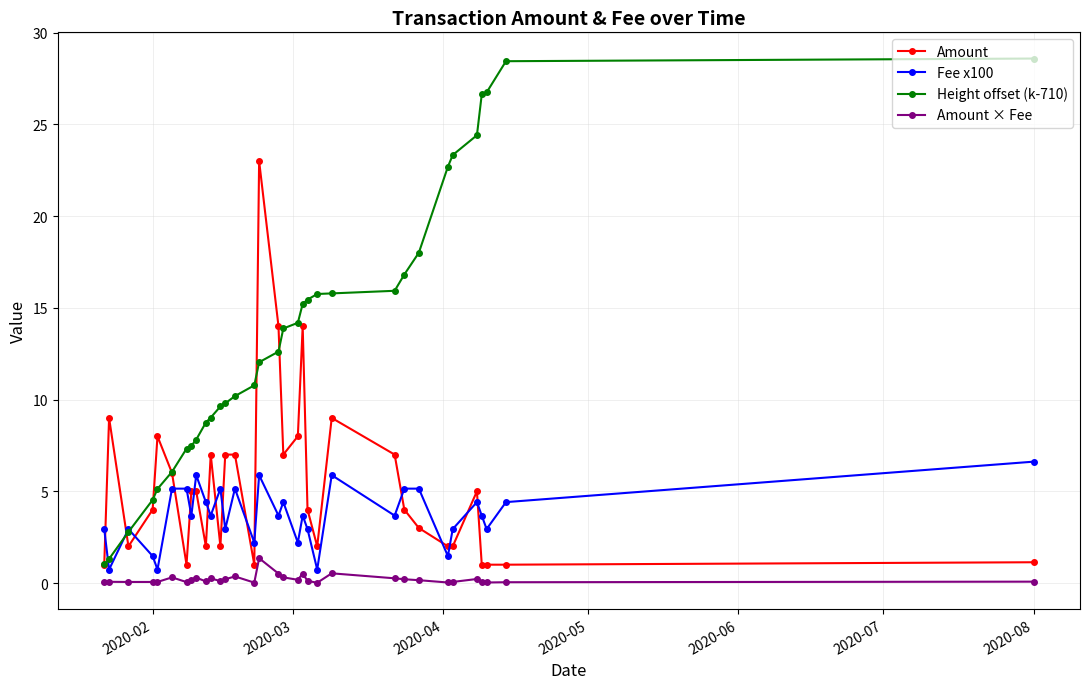

How many interior local valleys does the Fee x100 series have?

12